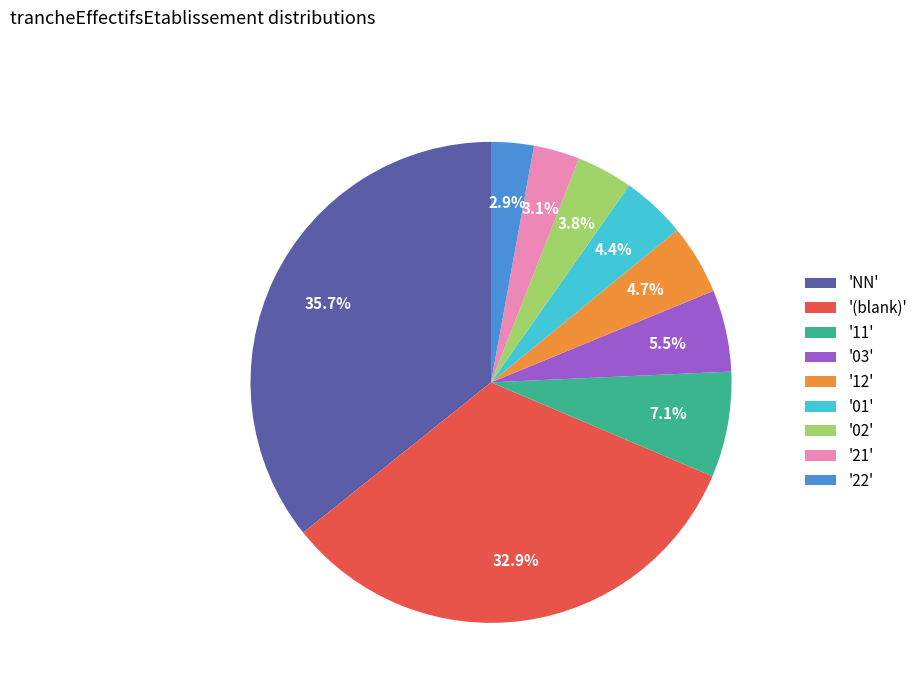

To the nearest percent, what is the difference between the largest and smallest slice percentages?

33%